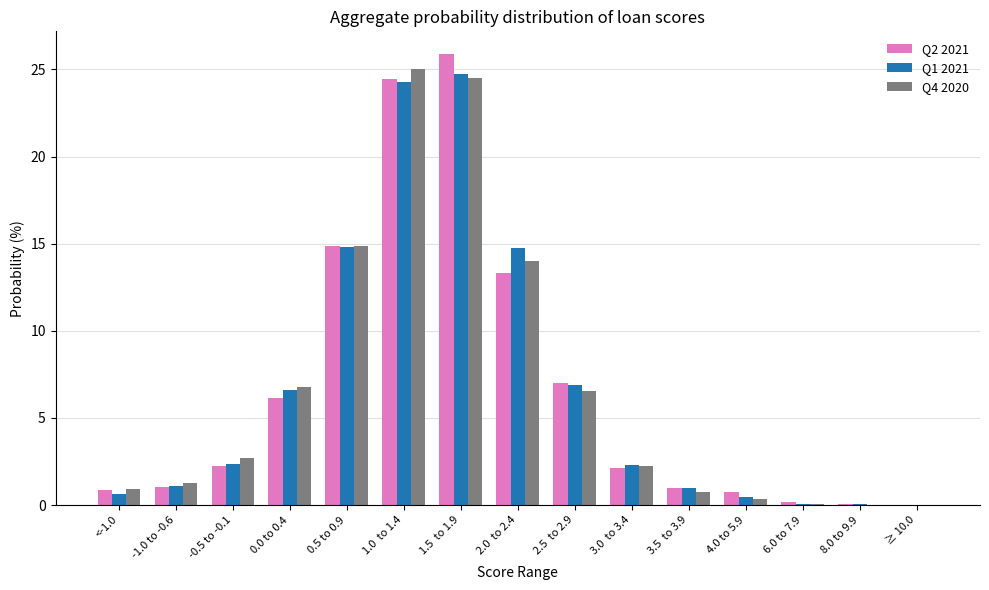

Is the value of Q2 2021 at 1.5  to 1.9 greater than the value of Q1 2021 at 8.0 to 9.9?

Yes